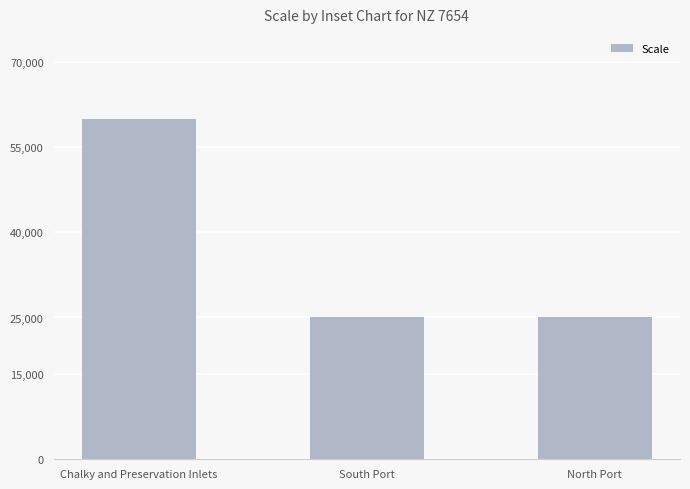

What is the greatest value displayed?

60000